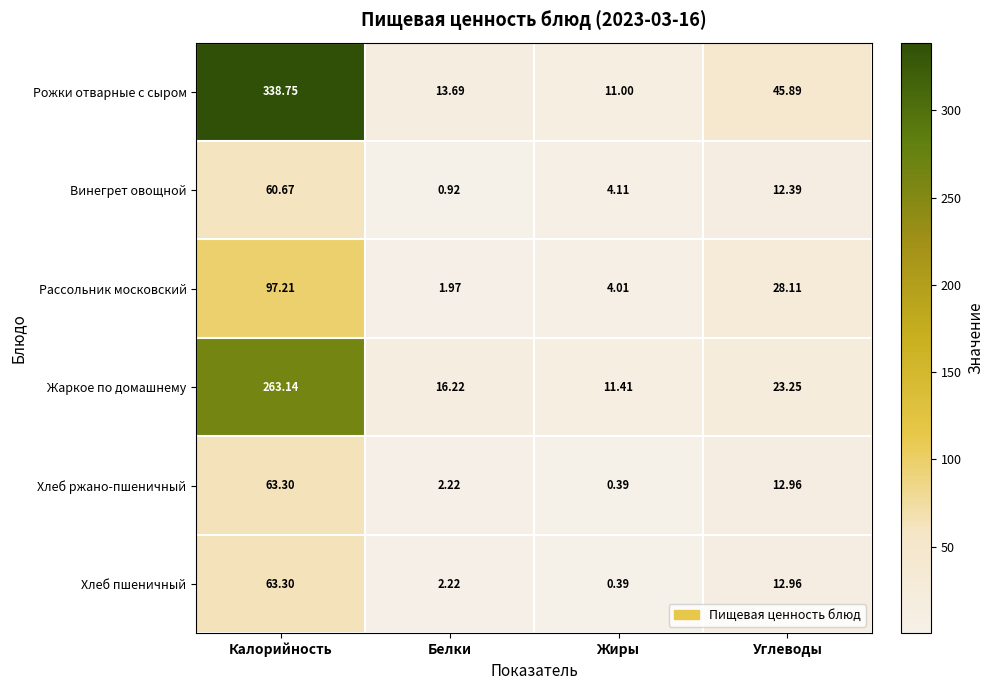

At which label is Винегрет овощной closest to 30?

Углеводы